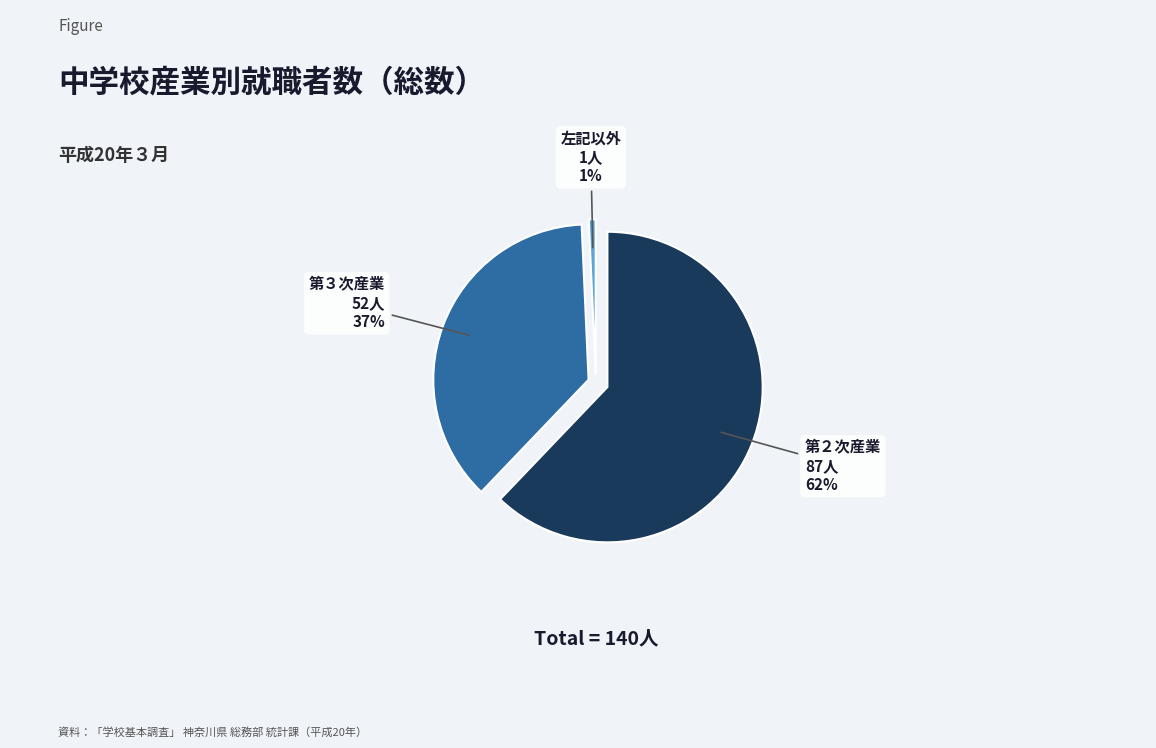

Is it true that 第２次産業 is 62% of the pie?

True